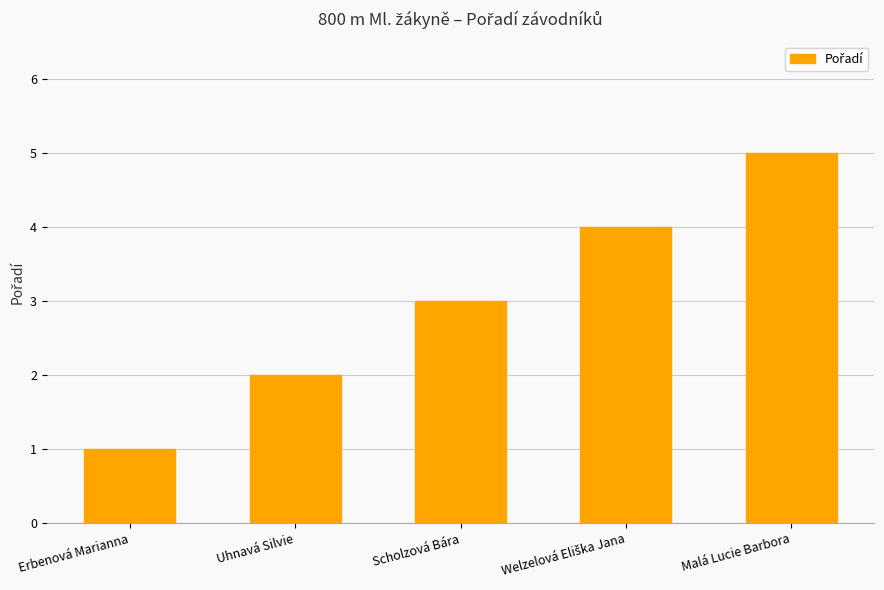

How many values are between 2 and 4?

3